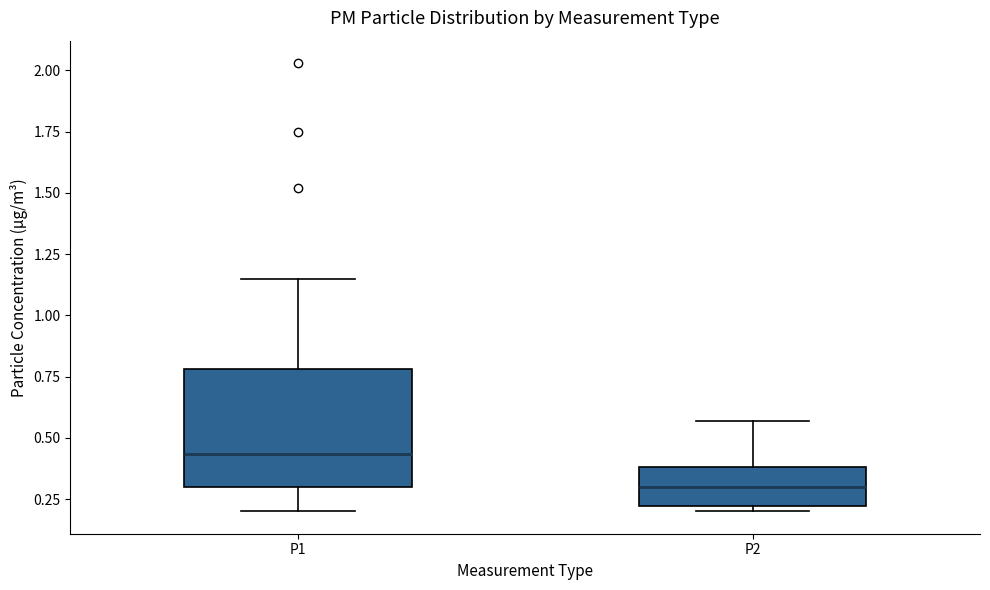

Comparing the boxes themselves (not the whiskers), which one is the tallest?

P1